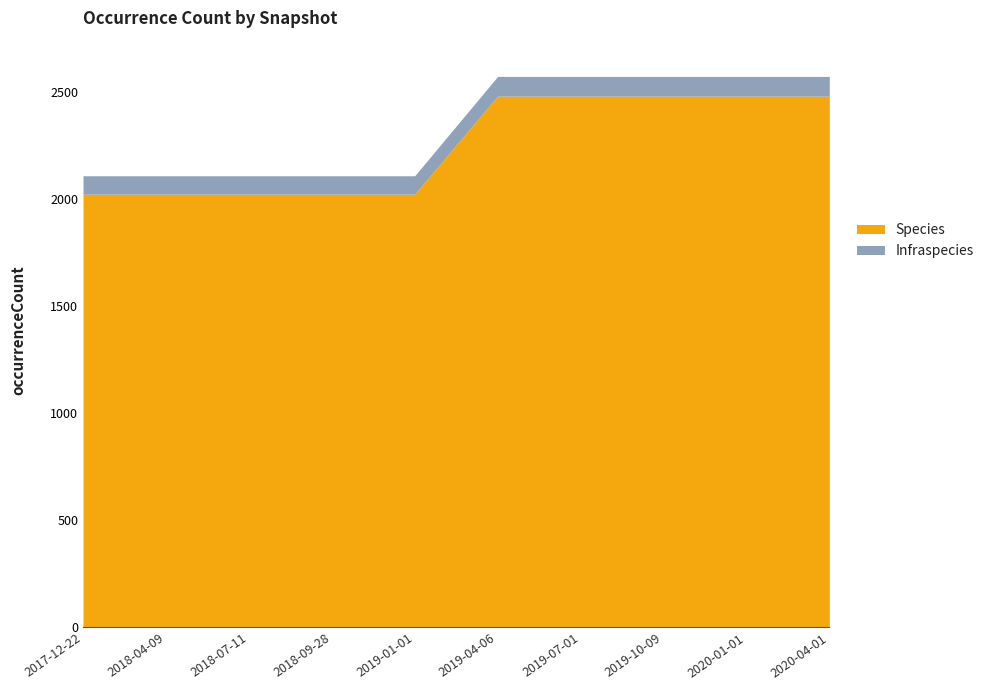

Which series has the widest spread of values?

Species